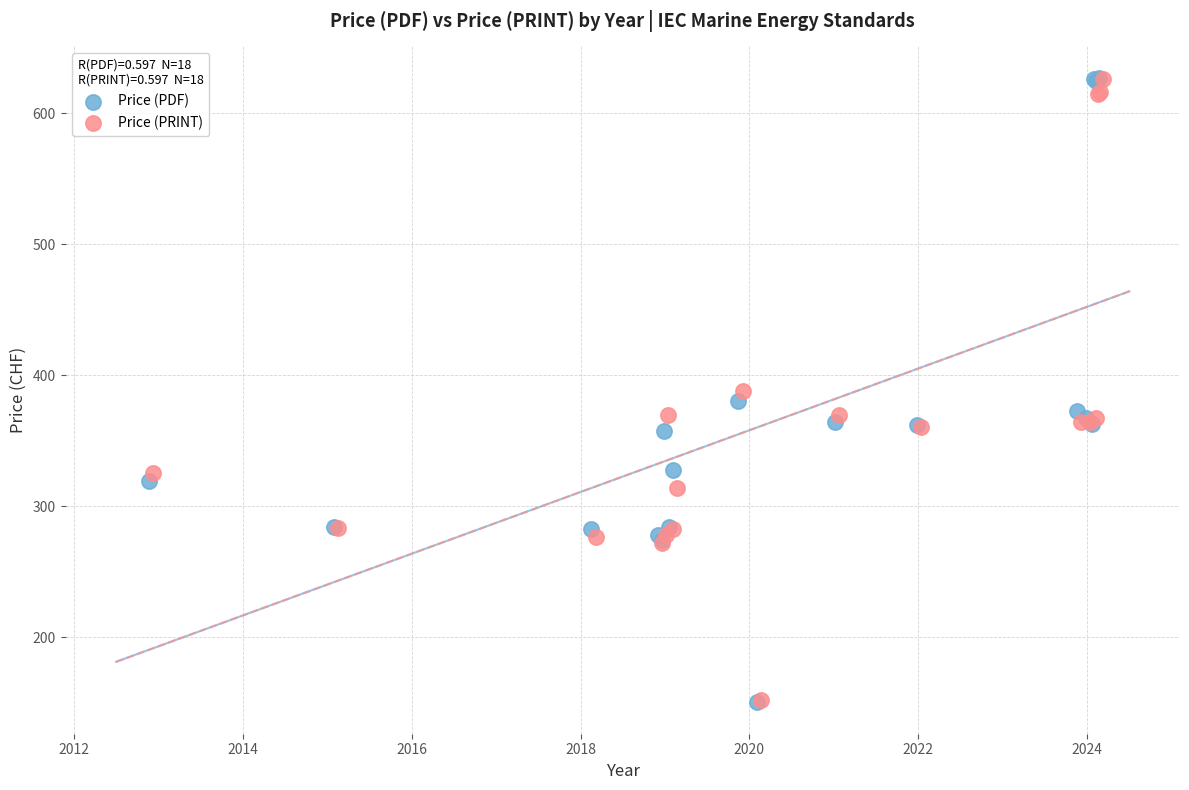

What are all the series names shown in the legend?

Price (PDF), Price (PRINT)